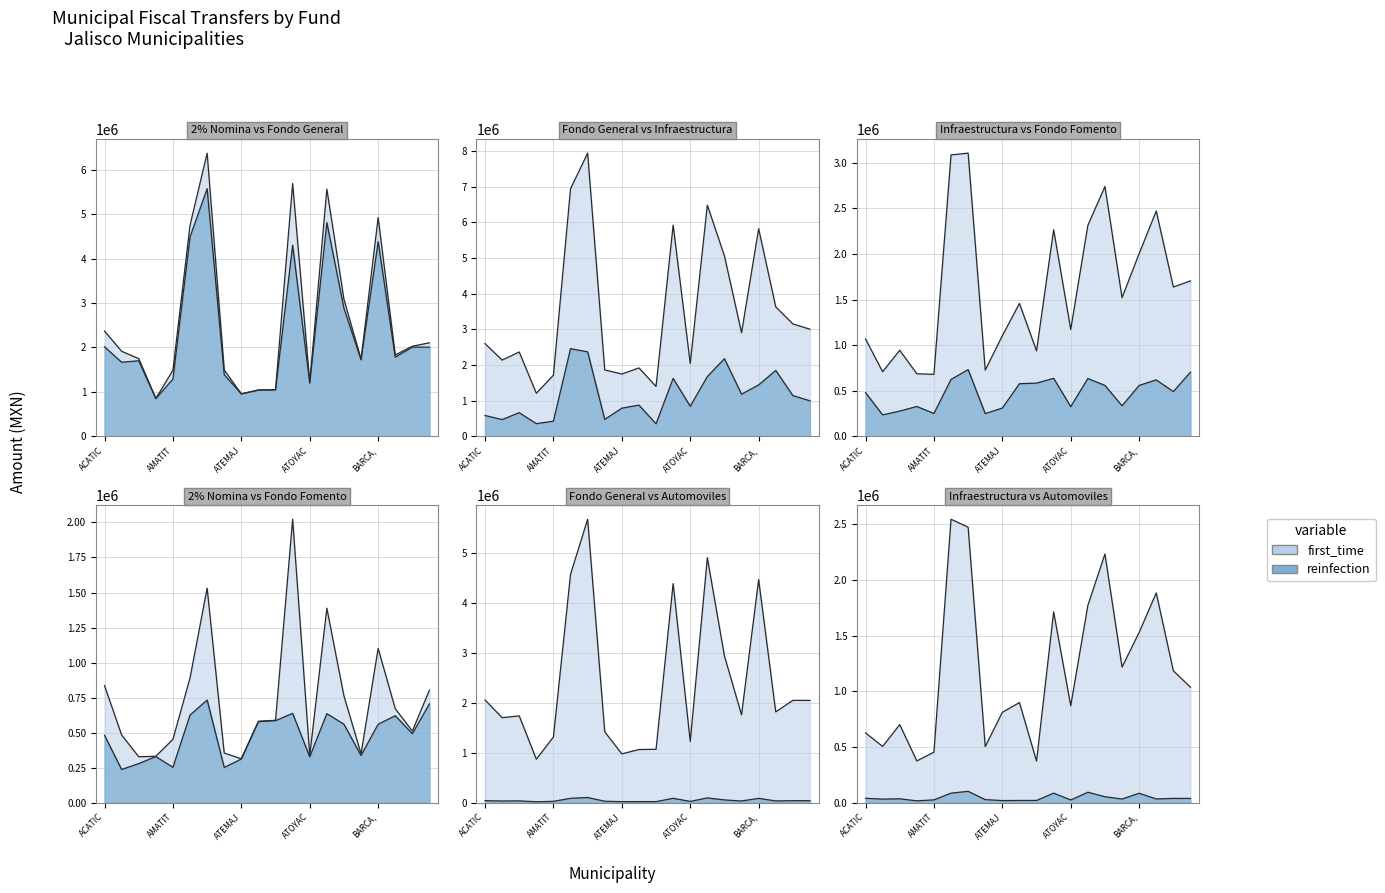

True or false: Impuesto Automoviles Nuevos has a value of 151525.1 at ARANDAS.

False